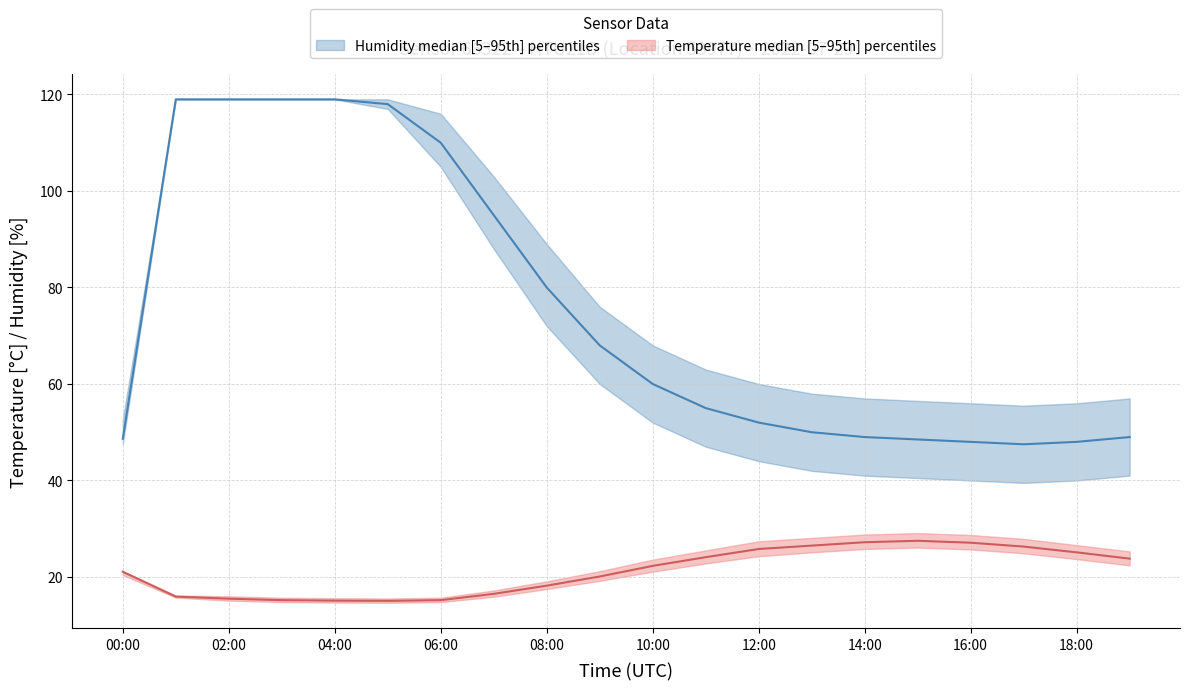

In temperature_p95, how many points are higher than both neighbors (excluding endpoints)?

1